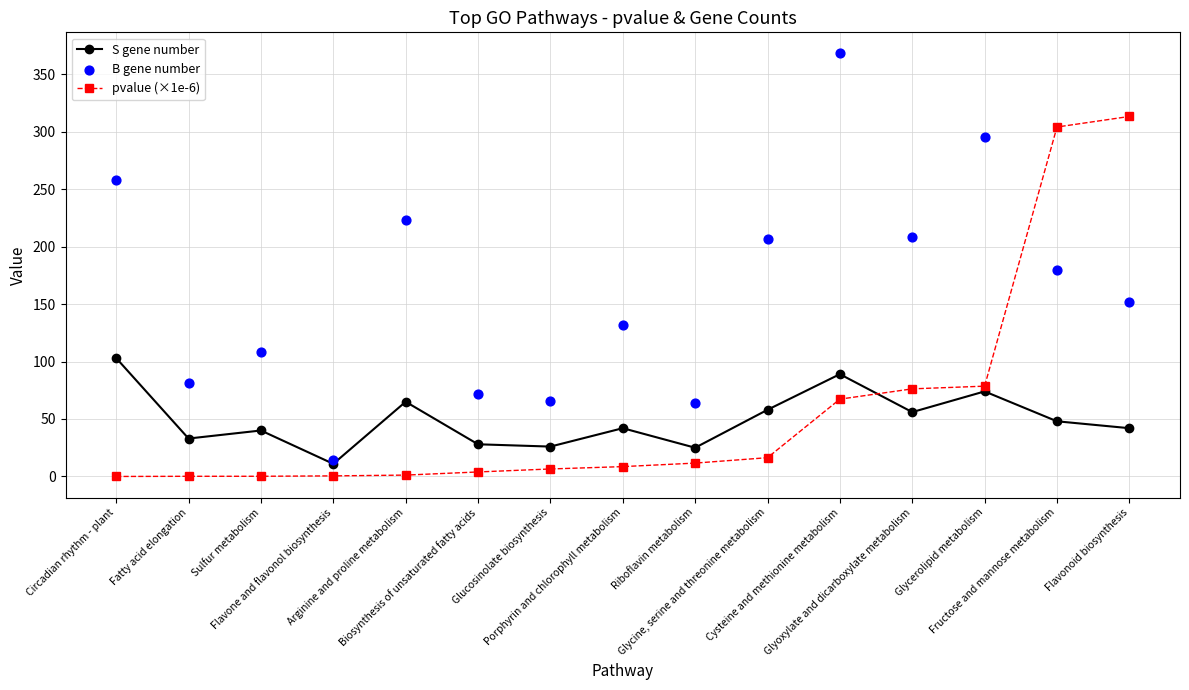

Which series has the largest total across all categories?

B gene number